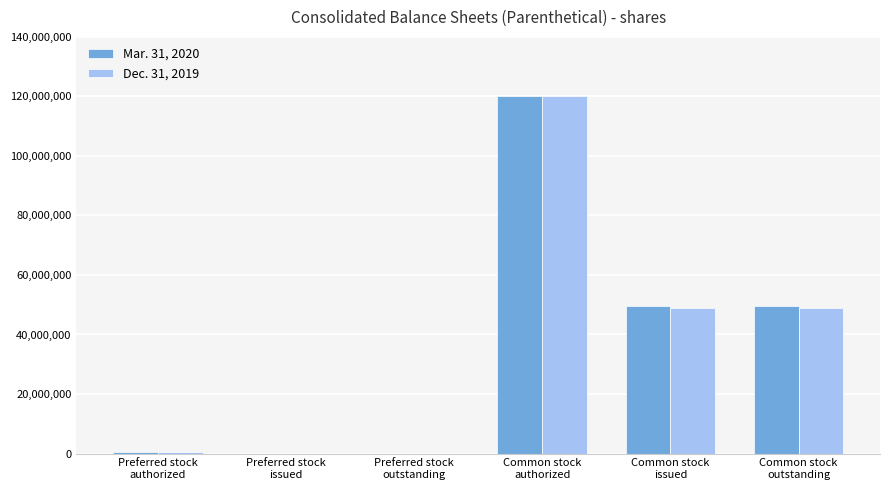

What is the sum of all Dec. 31, 2019 values?

218488692